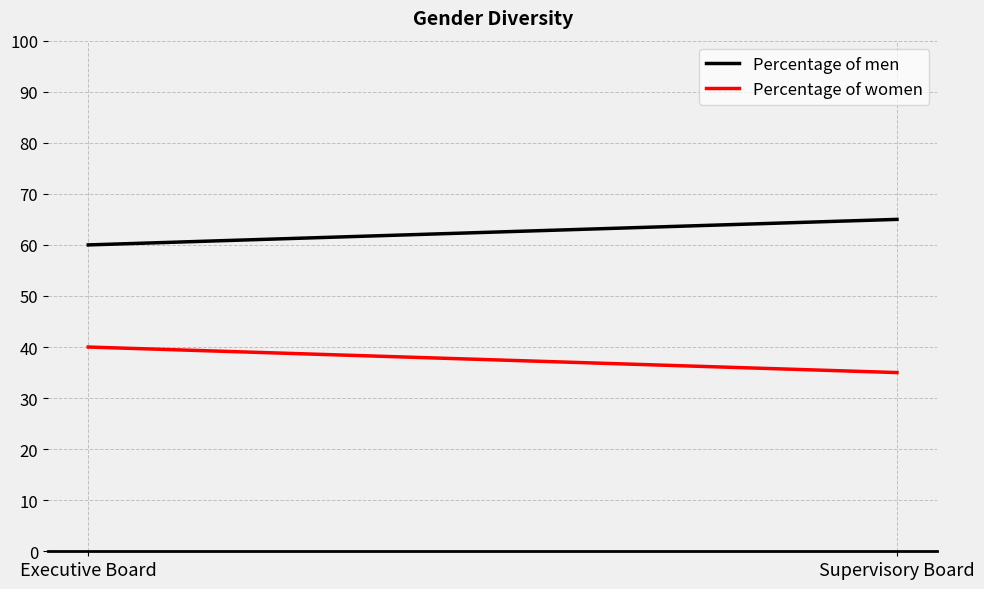

Is this an area chart (filled region under the line)?

No